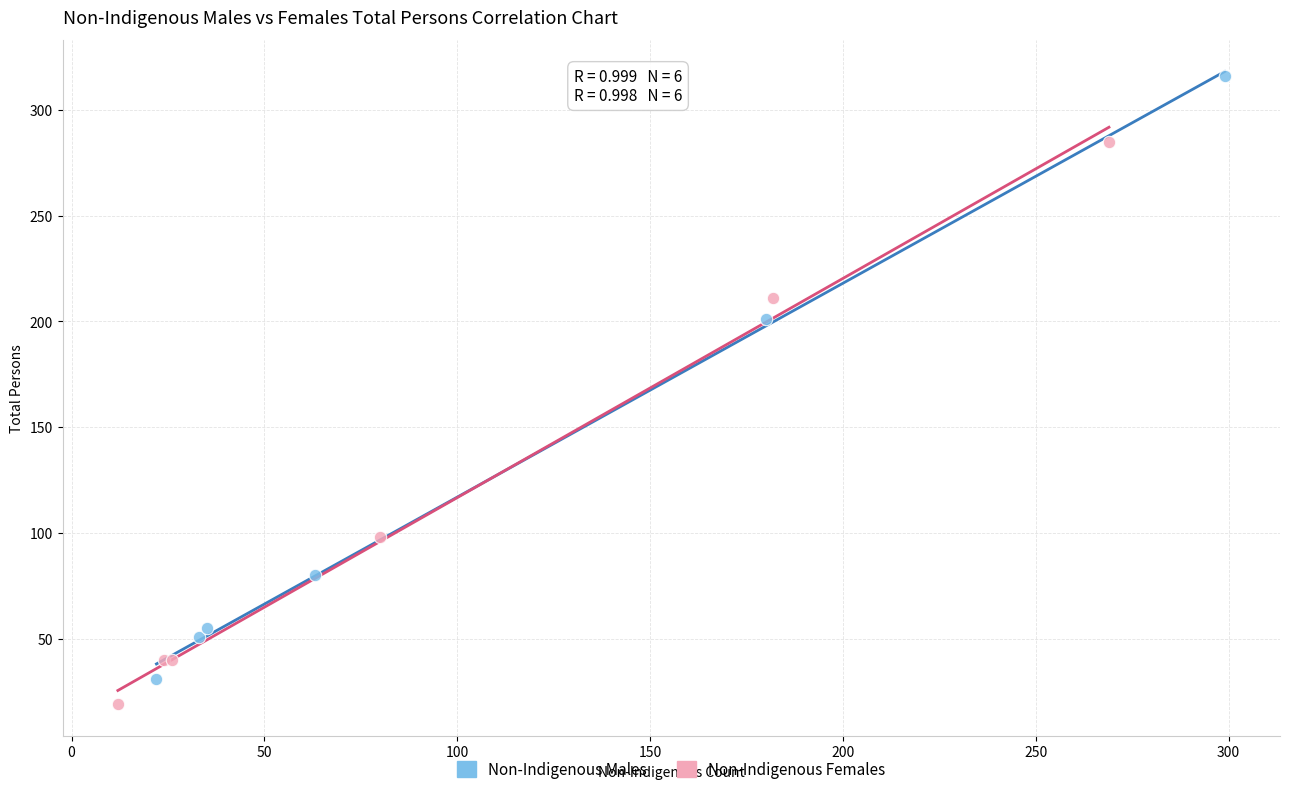

Which series contains the highest Y value?

Non-Indigenous Males